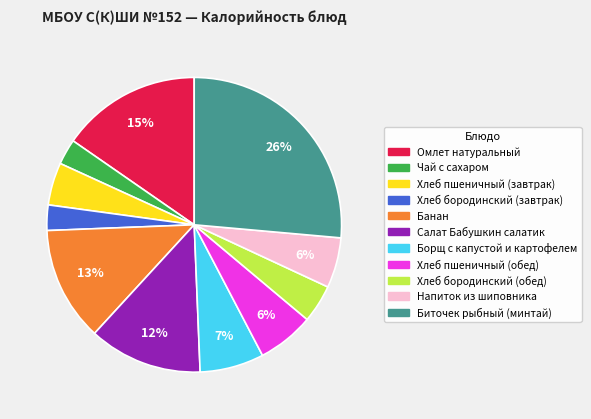

How many slices are in this pie chart?

11